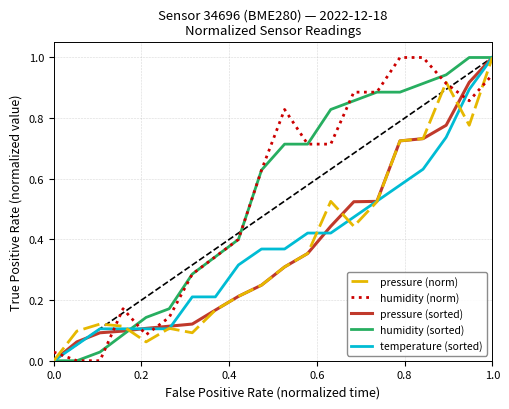

Does the chart display data point markers on the line(s)?

No